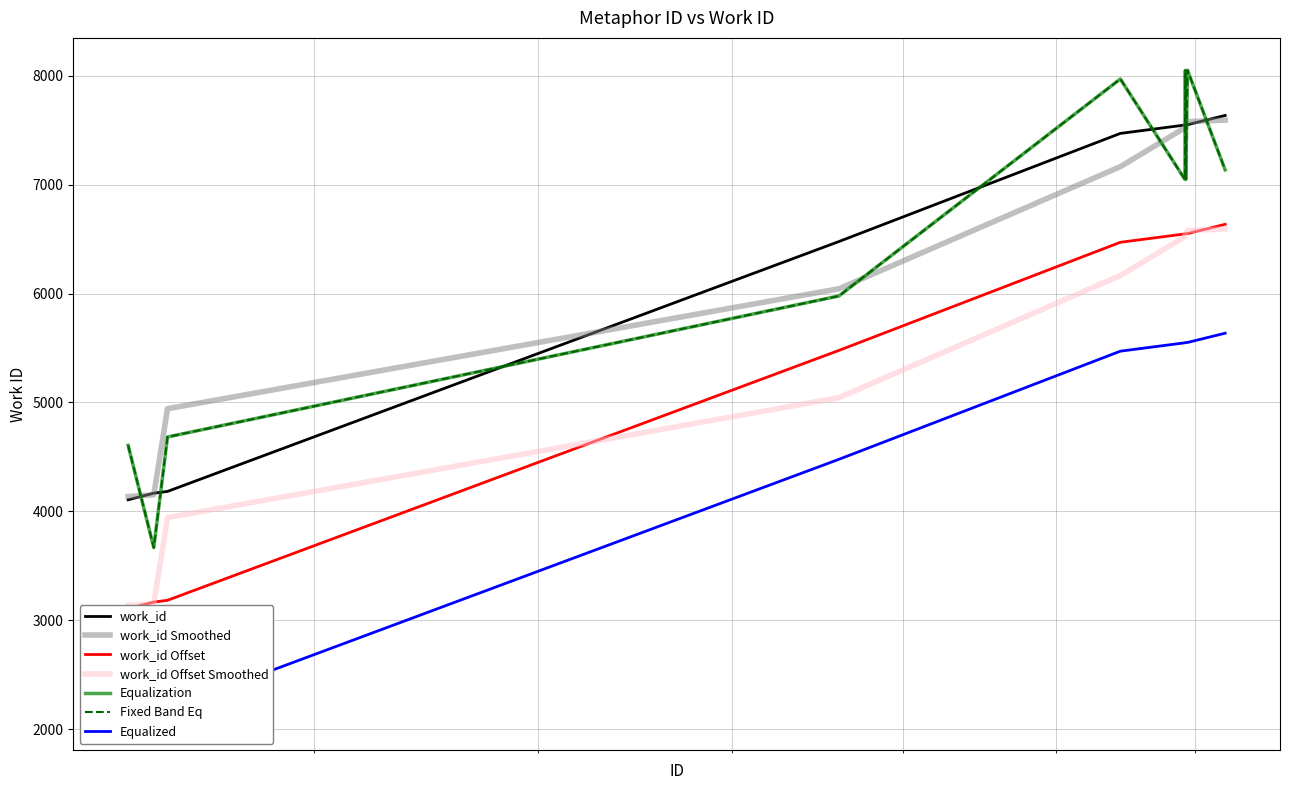

Is it true that the value at 21860 is 4043?

False